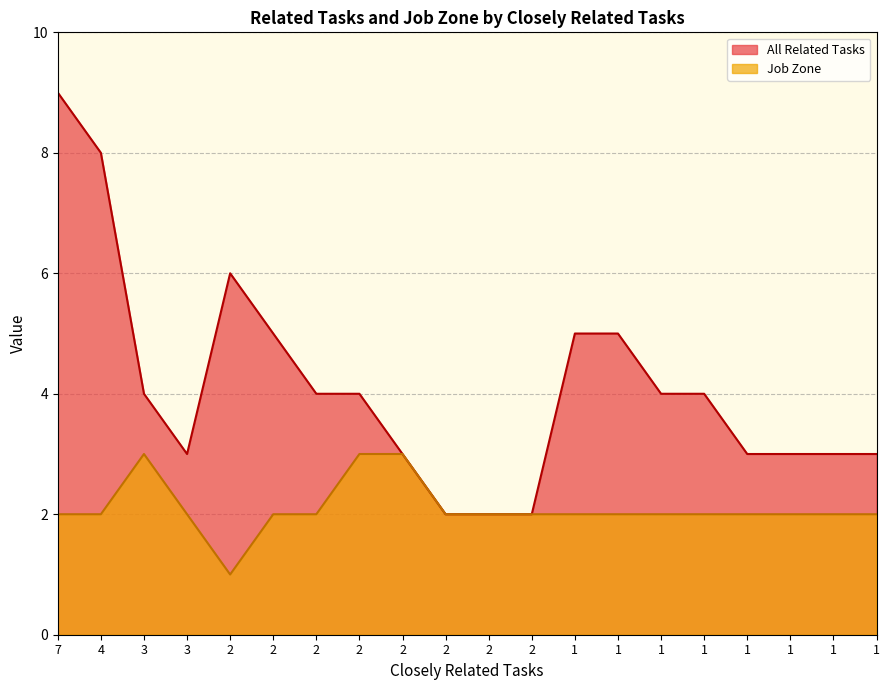

How many values in the Job Zone series are below 2?

1